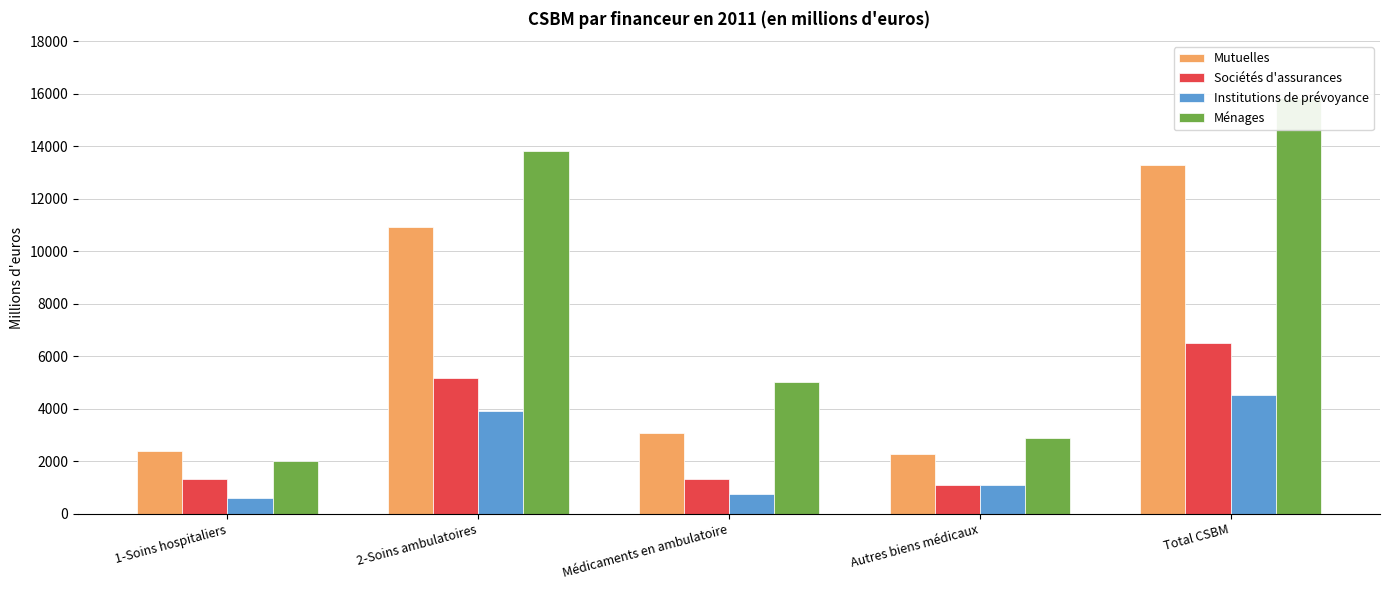

Which series has the largest range (max minus min)?

Ménages